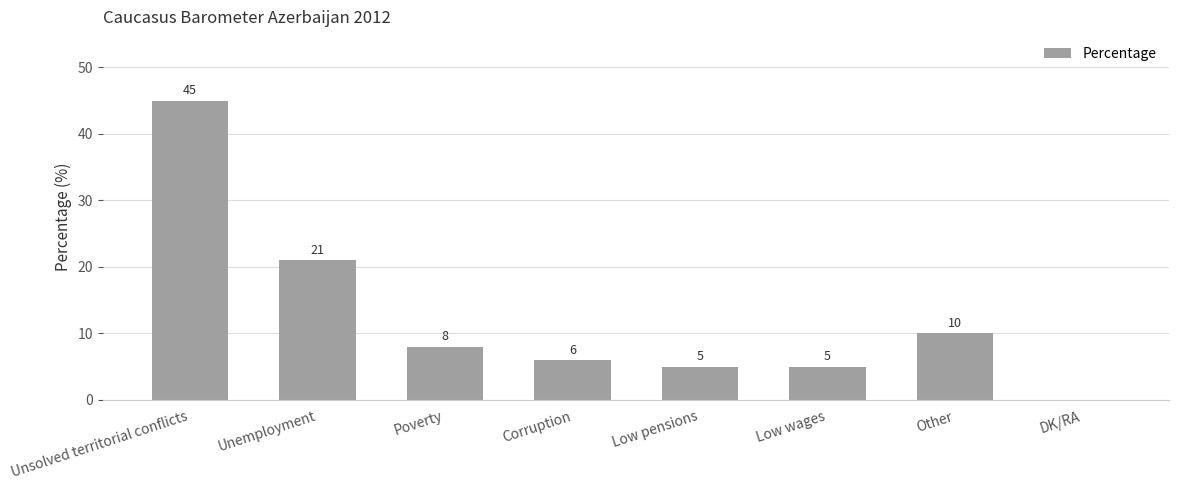

The chart shows a value of 0 at DK/RA. True or false?

True